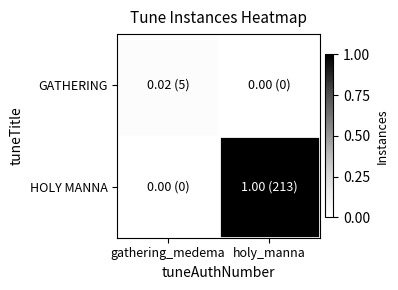

Reading left to right, extract all data points from this chart.

GATHERING: gathering_medema=5	holy_manna=0
HOLY MANNA: gathering_medema=0	holy_manna=213